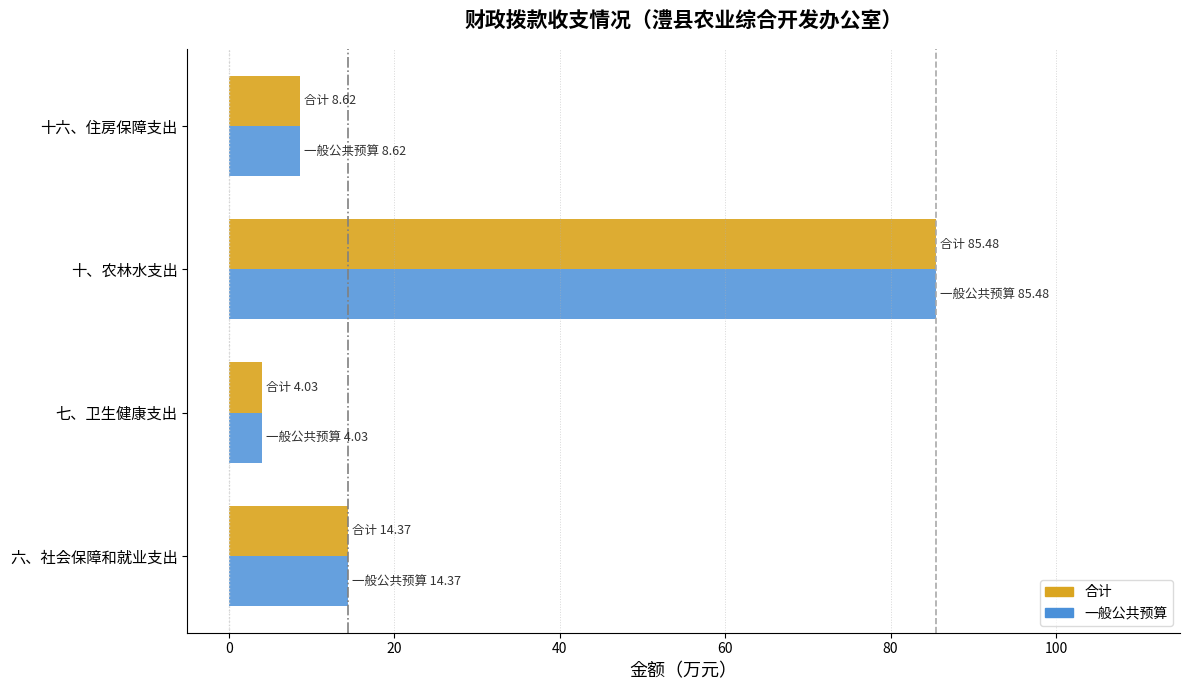

What is the approximate value of 合计 at 十六、住房保障支出?

8.6